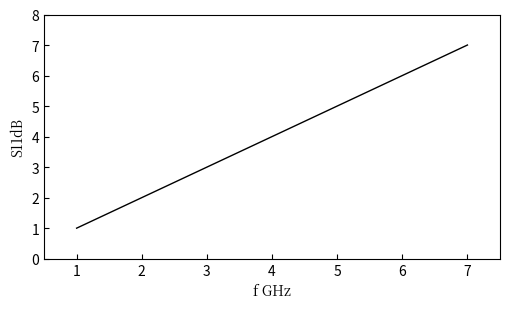

Which category has the highest value across all series?

7